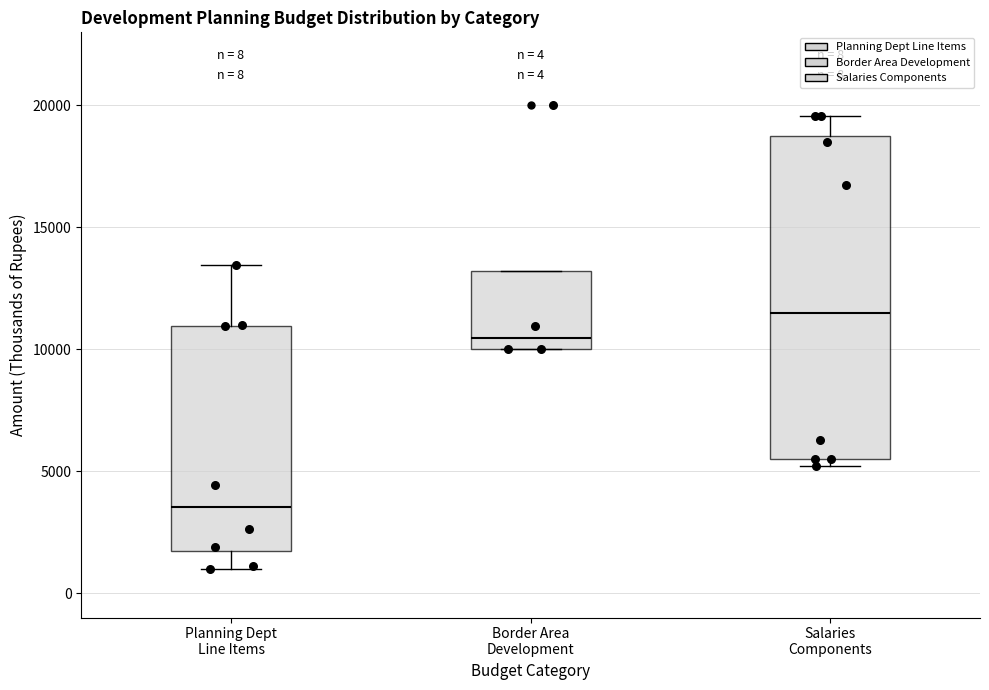

Which box has the highest median line?

Salaries Components